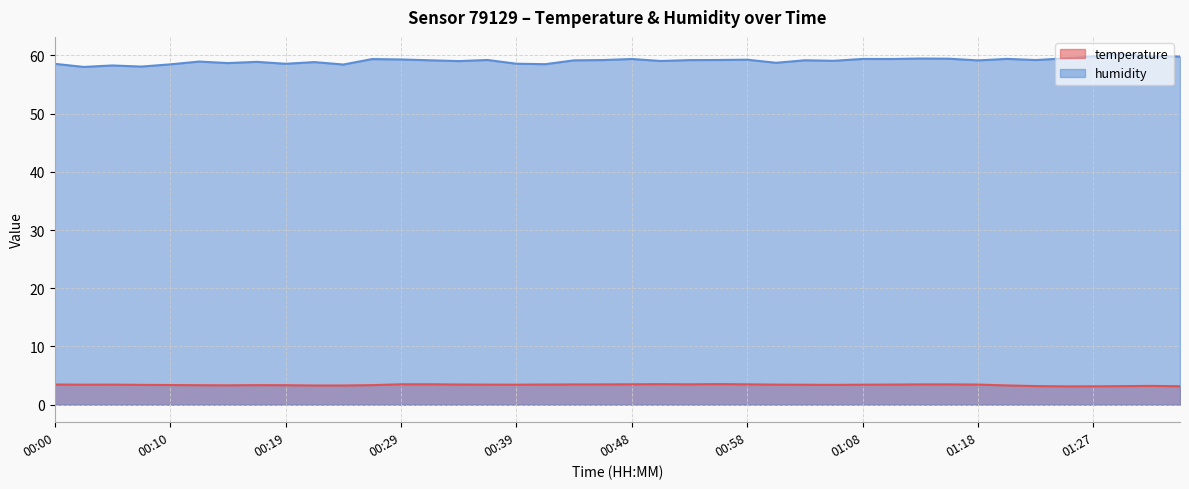

What is the difference between the maximum and minimum values in the temperature series?

0.4